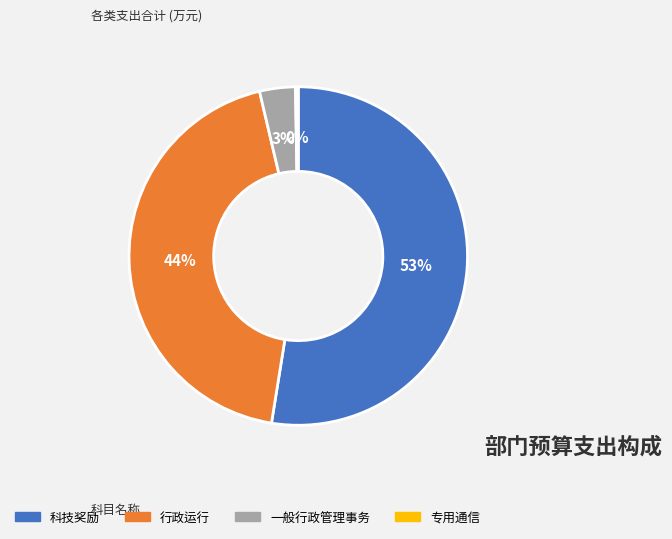

Which has a higher value, 科技奖励 or 行政运行?

科技奖励